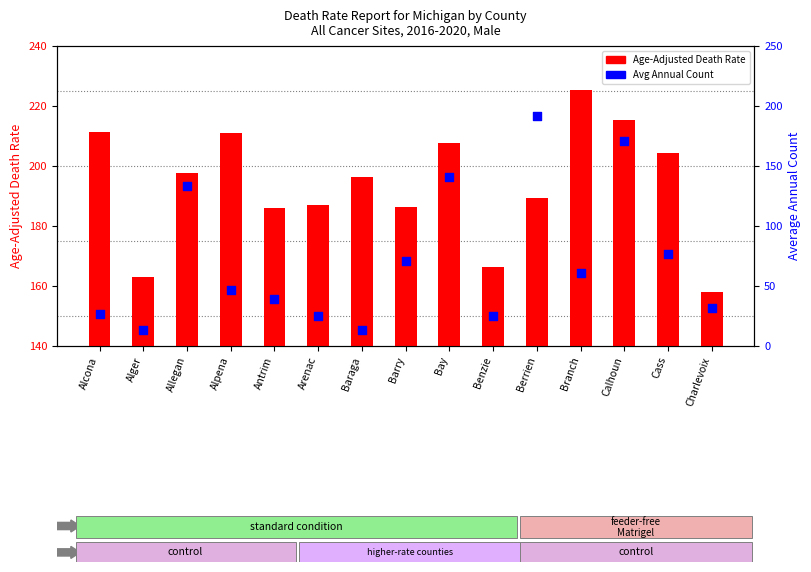

Which series contains the lowest Y value?

Average Annual Count